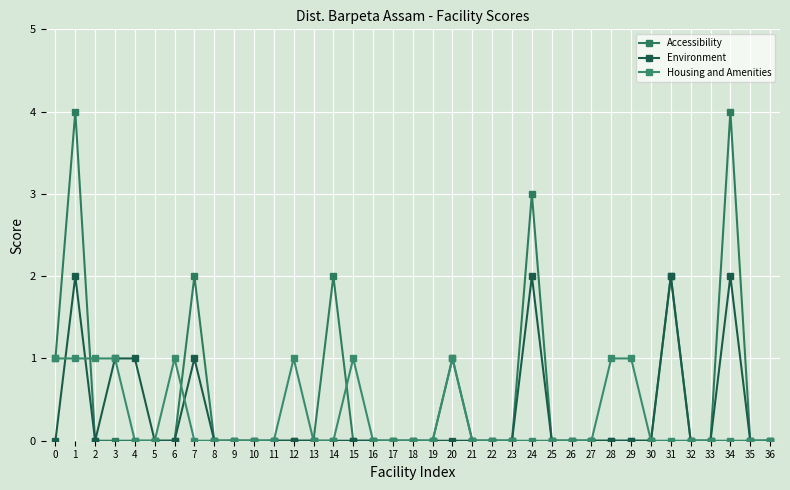

How many categories are shown in the chart?

37